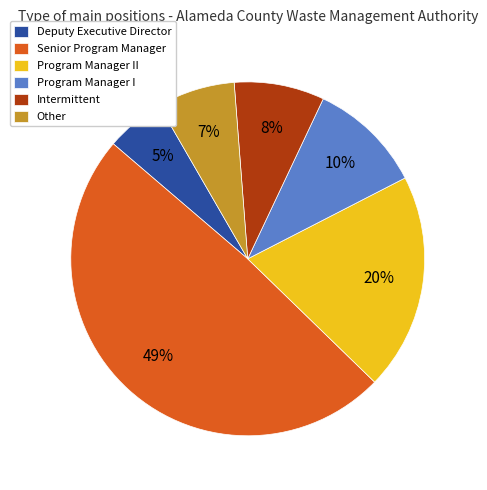

Rank the categories by value from highest to lowest.

Senior Program Manager, Program Manager II, Program Manager I, Intermittent, Other, Deputy Executive Director